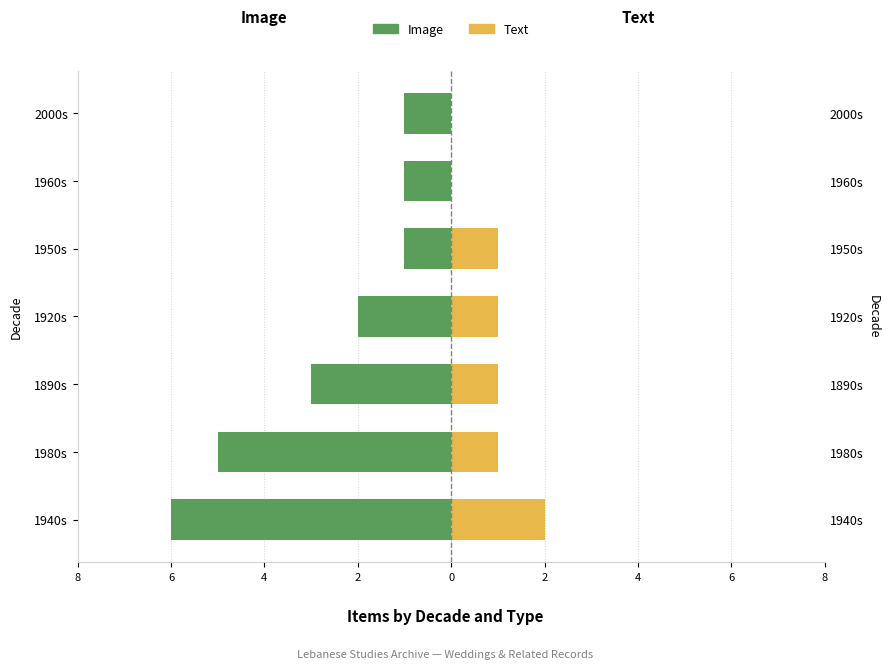

The Text series shows 1 at 1980s. True or false?

True